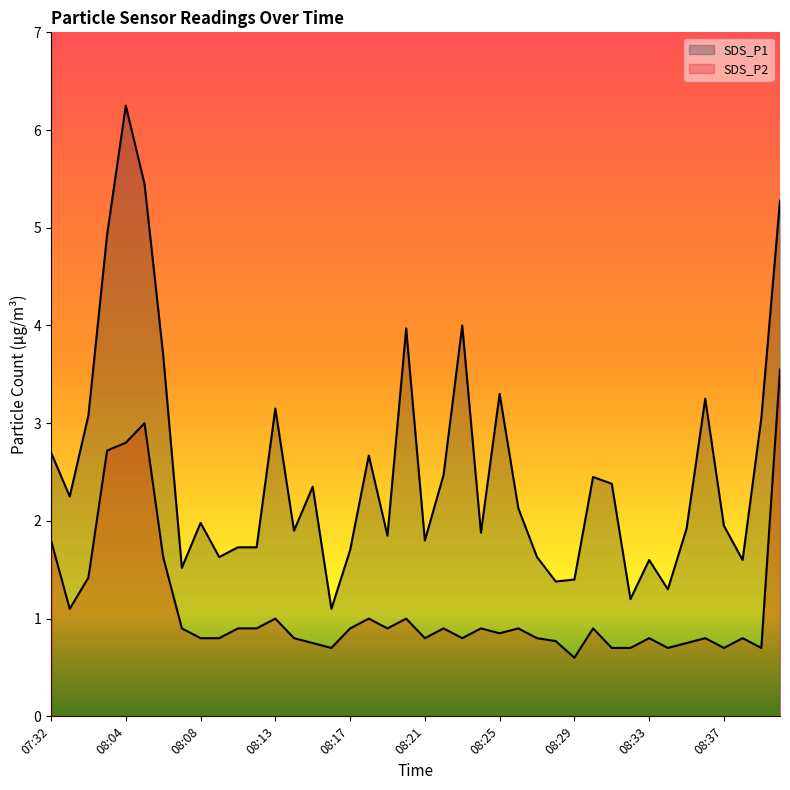

Which series has the widest spread of values?

SDS_P1